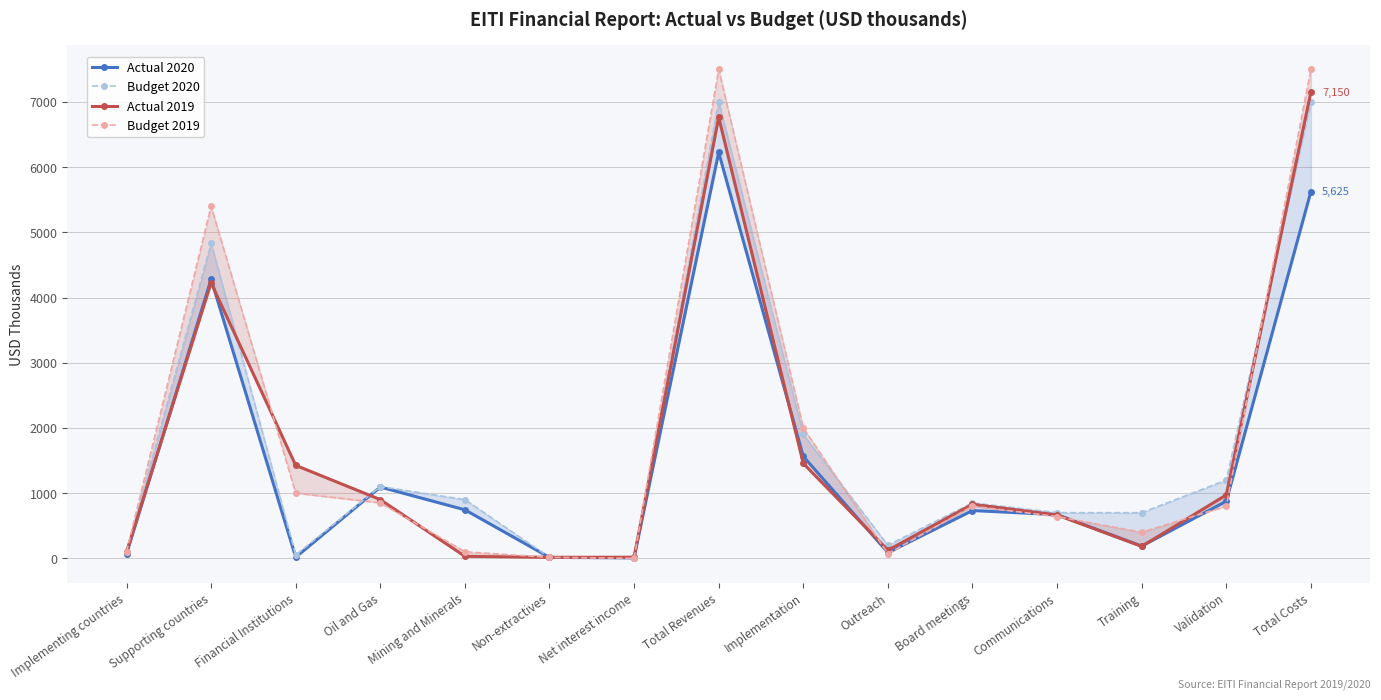

True or false: Budget 2020 and Budget 2019 intersect in this chart.

True